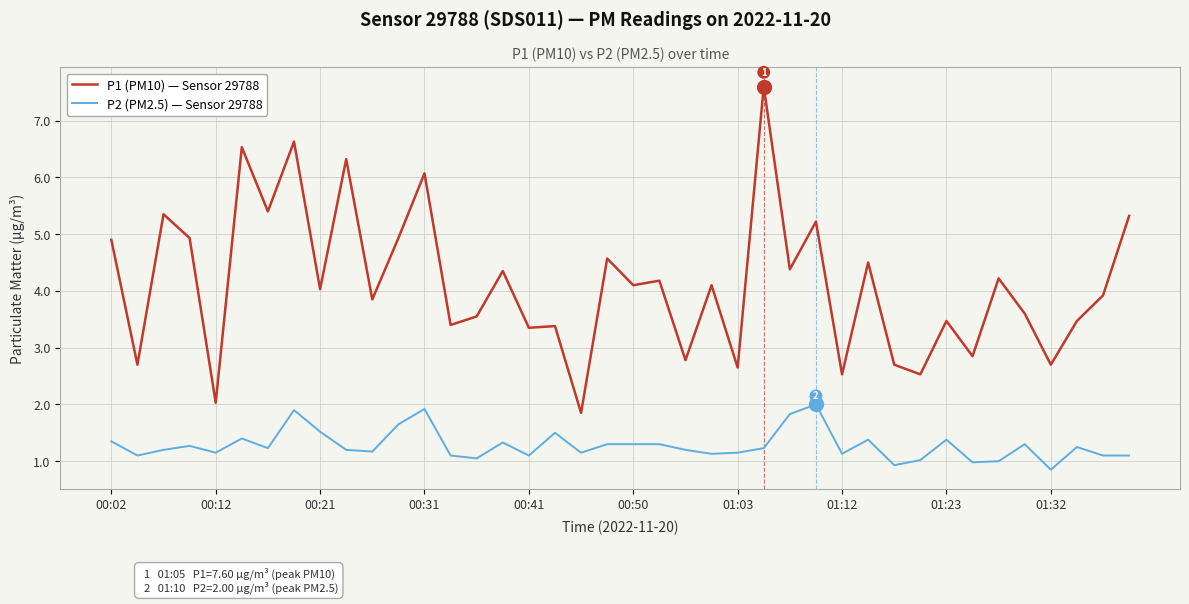

How many values in the P1 (PM10) — Sensor 29788 series exceed 4?

21